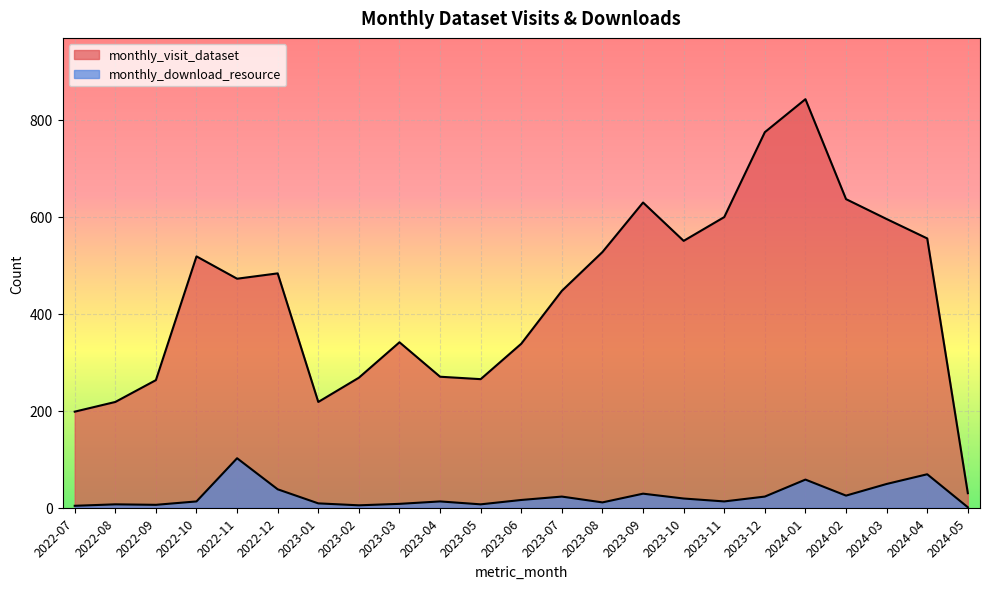

Which has a higher value, 2022-07 or 2024-01?

2024-01